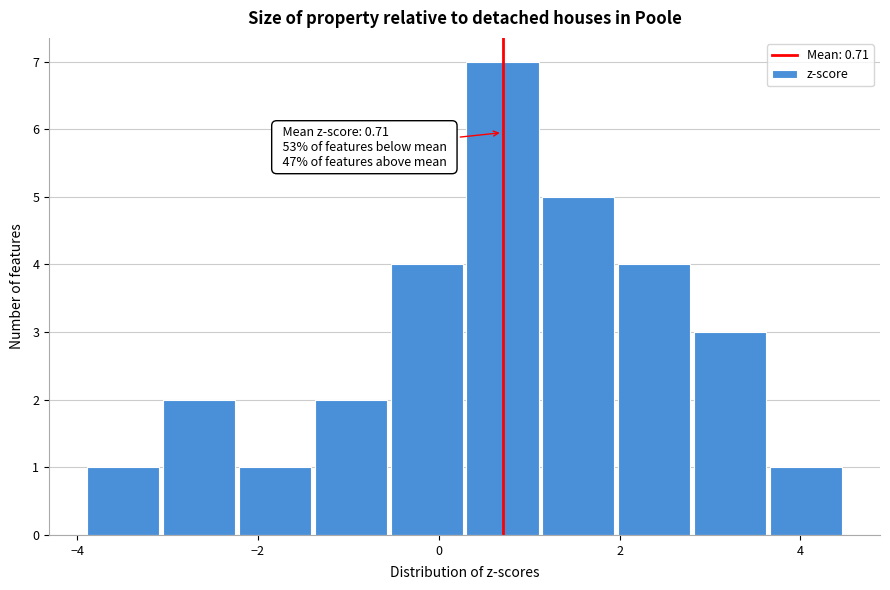

Which range on the x-axis has the tallest bar?

0.2 to 1.2